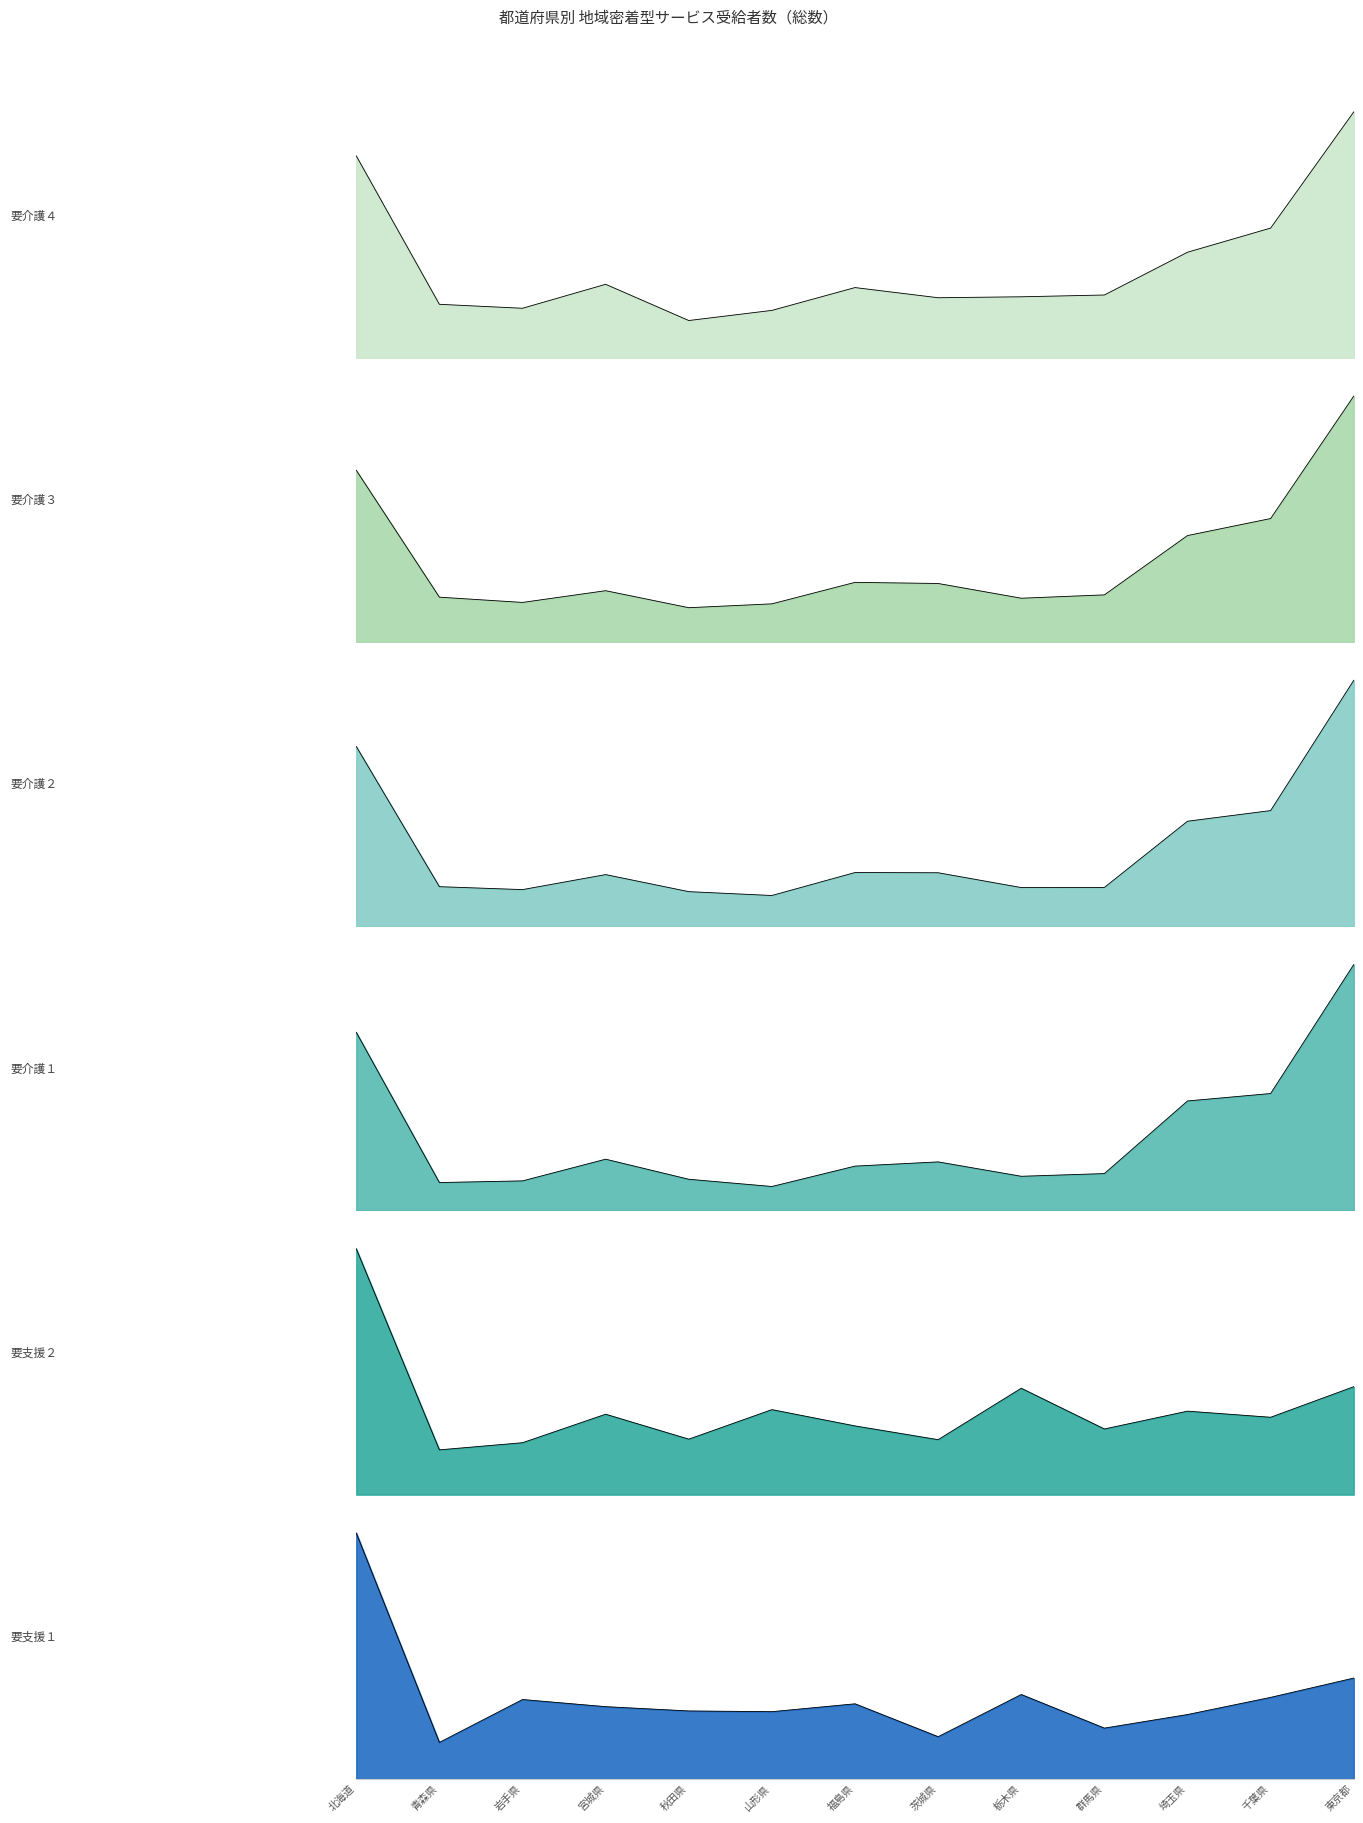

List the labels in order of 要支援２ value, largest first.

北海道, 東京都, 栃木県, 山形県, 埼玉県, 宮城県, 千葉県, 福島県, 群馬県, 秋田県, 茨城県, 岩手県, 青森県